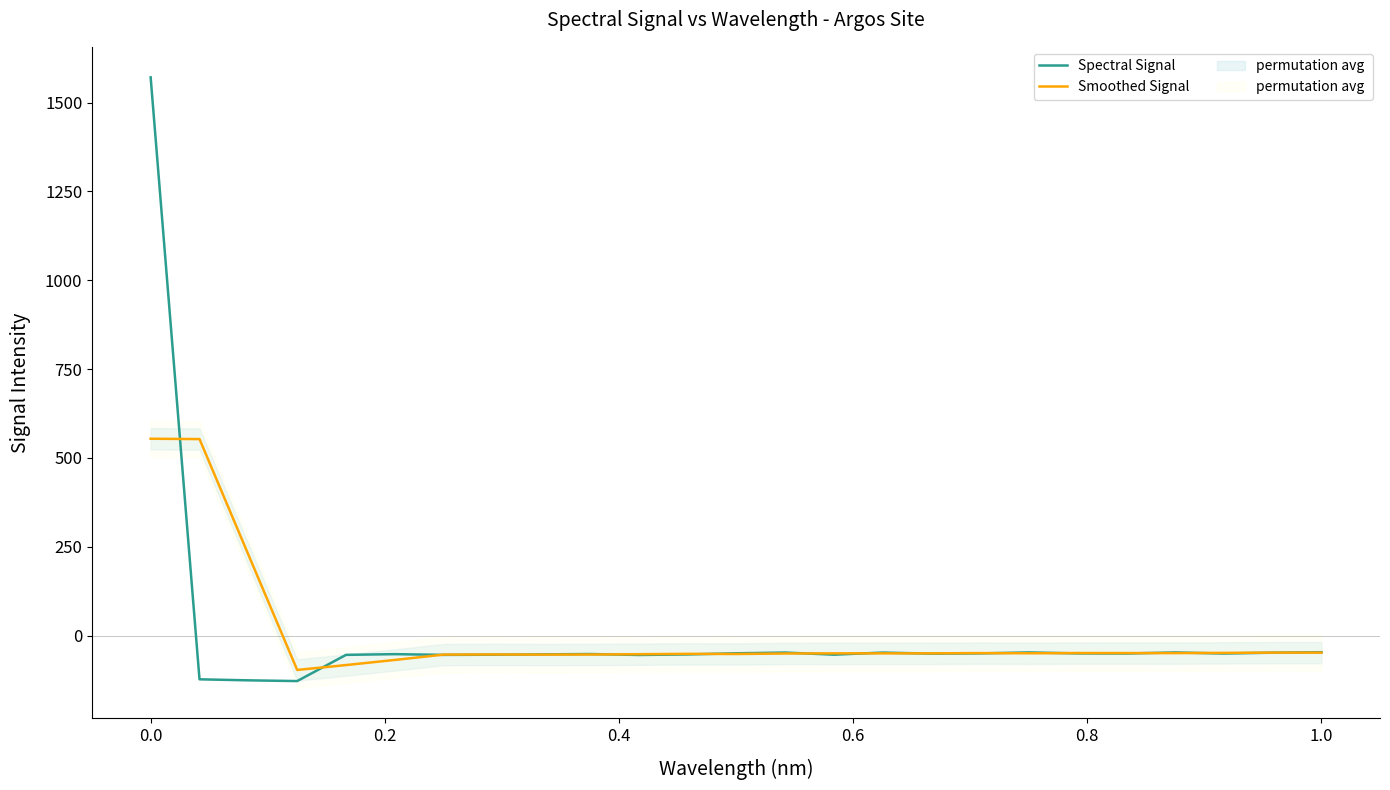

How many data points in Spectral Signal are above -50?

8